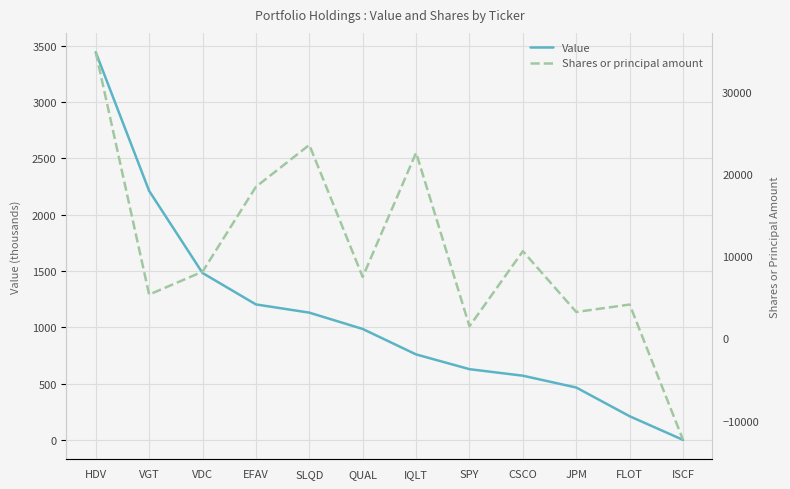

Which label corresponds to the largest value in the chart?

HDV